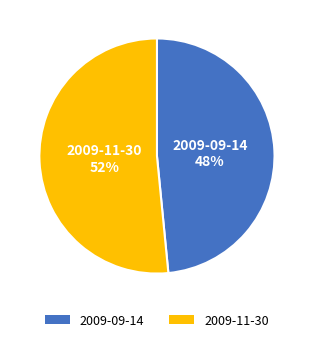

Which category has the biggest portion of the pie?

2009-11-30